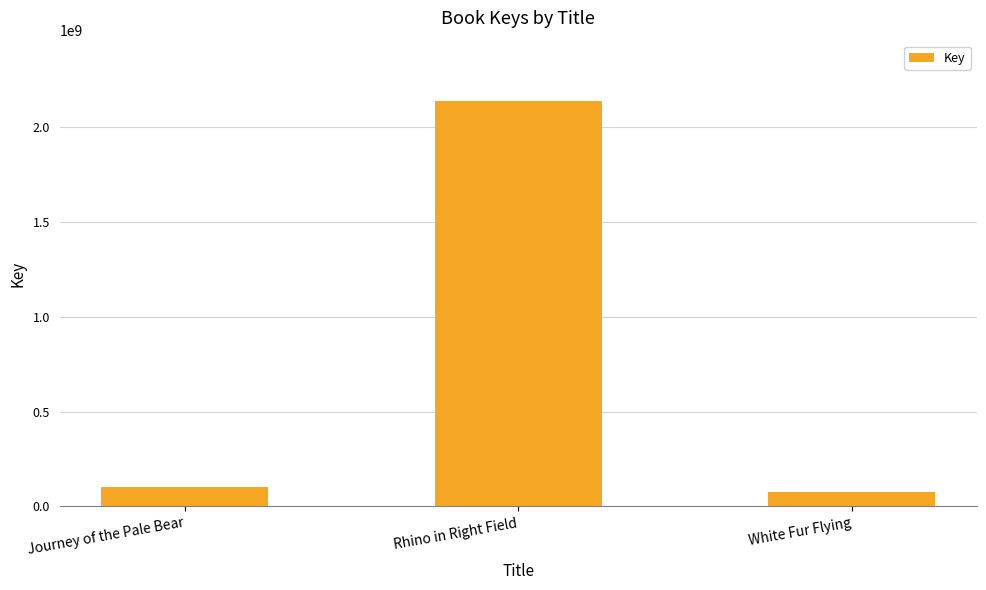

Rank the categories by value from highest to lowest.

Rhino in Right Field, Journey of the Pale Bear, White Fur Flying